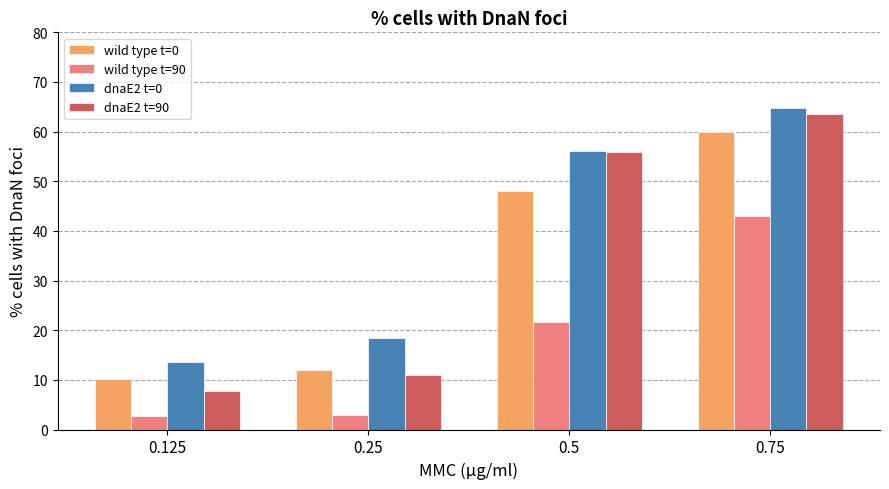

What is the average value of the wild type t=0 series?

32.6